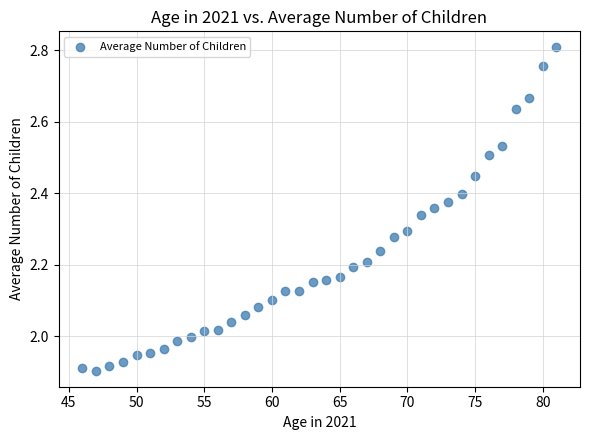

What is the range of X values (max minus min)?

35.0